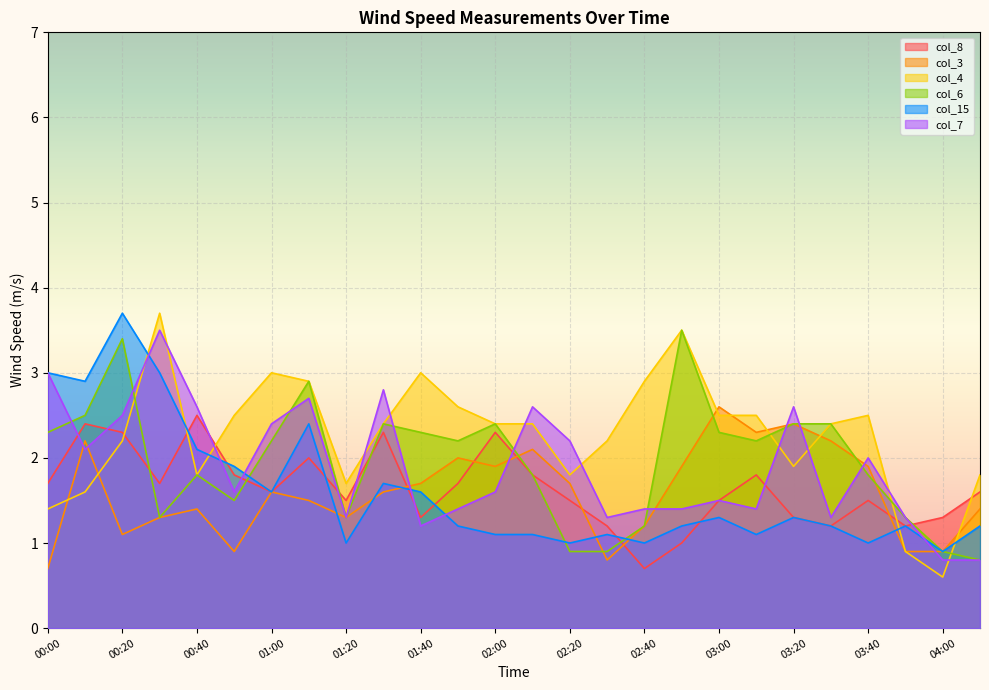

What is the sum of the col_6 values at 02:50 and 02:00?

5.9